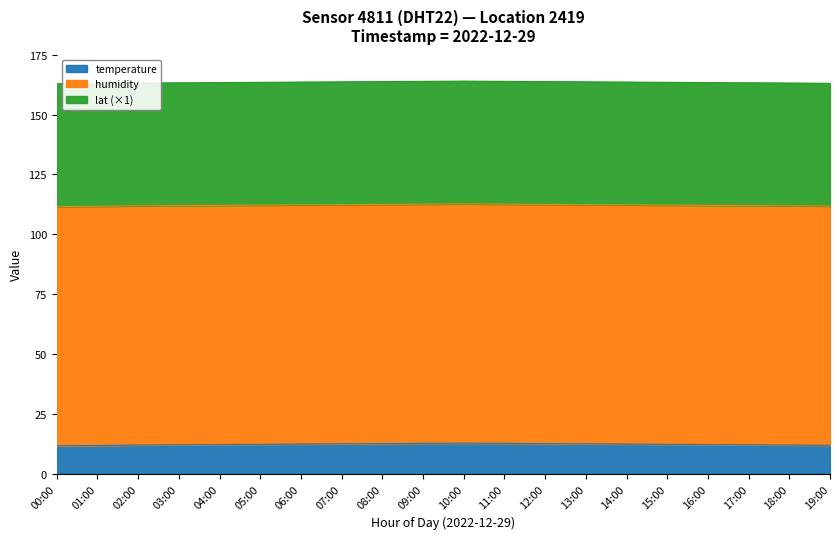

At how many categories does at least one series exceed 89?

20